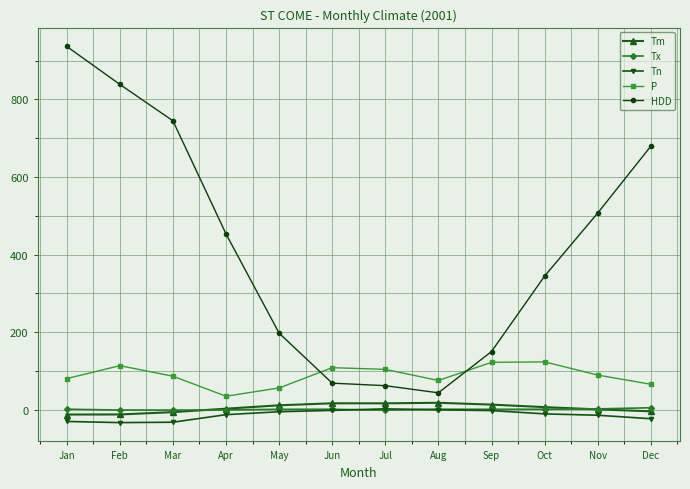

The P series shows 75.6 at Aug. True or false?

True